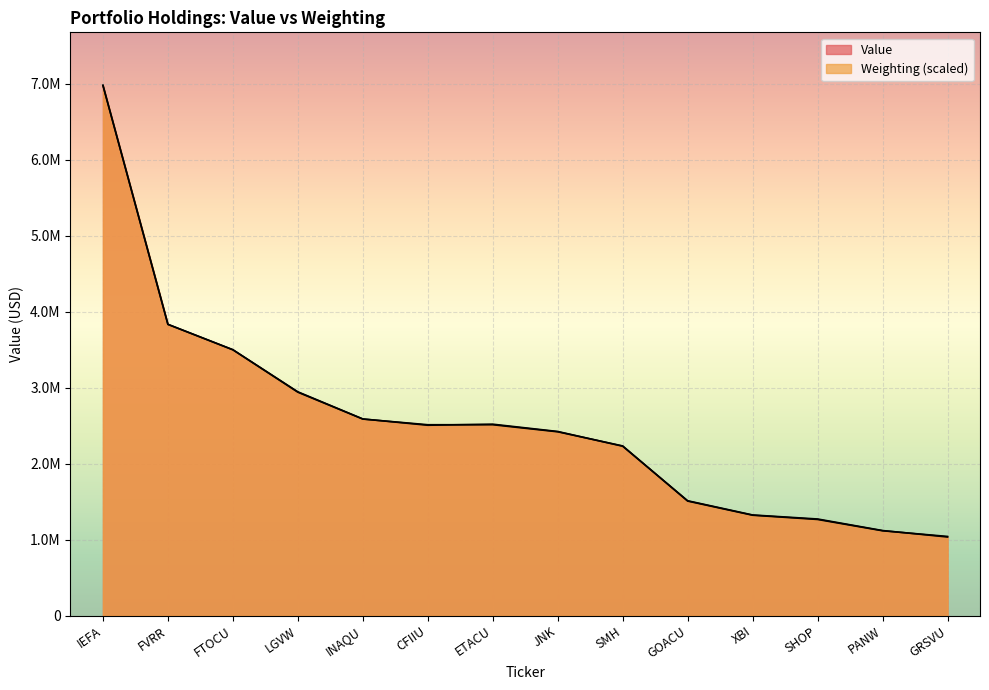

True or false: Value has more than 1 interior local peaks.

False